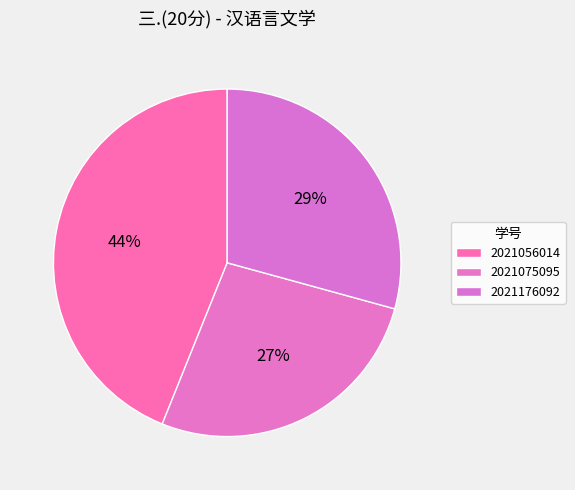

How many slices are in this pie chart?

3